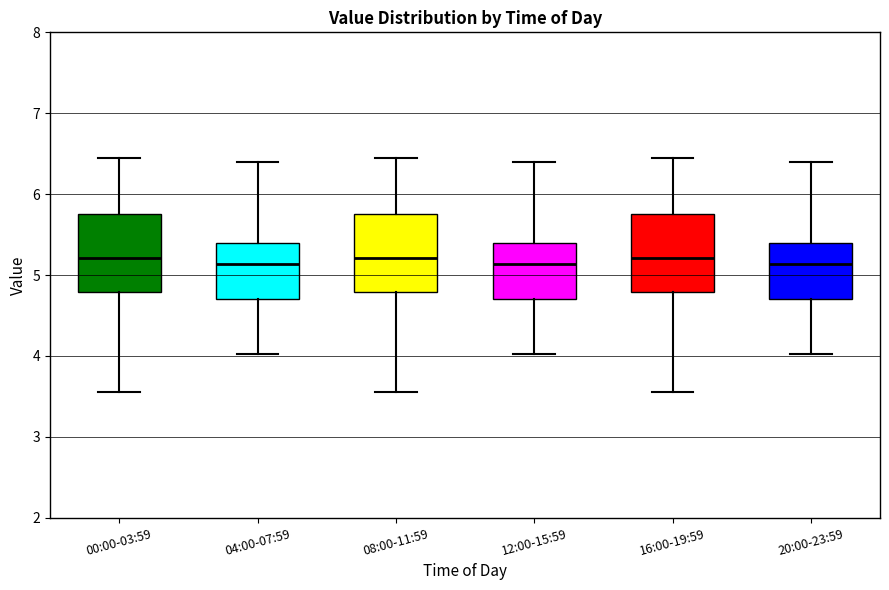

Reading left to right, transcribe this box plot: for each box, give where its median line is, the range the box spans, and where its two whiskers end, as read against the y-axis. The values are not printed on the chart, so give them approximately, as read against the axis.

00:00-03:59: median 5.2, box 4.8 to 5.8, whiskers 3.6 to 6.5
04:00-07:59: median 5.1, box 4.7 to 5.4, whiskers 4.0 to 6.4
08:00-11:59: median 5.2, box 4.8 to 5.8, whiskers 3.6 to 6.5
12:00-15:59: median 5.1, box 4.7 to 5.4, whiskers 4.0 to 6.4
16:00-19:59: median 5.2, box 4.8 to 5.8, whiskers 3.6 to 6.5
20:00-23:59: median 5.1, box 4.7 to 5.4, whiskers 4.0 to 6.4